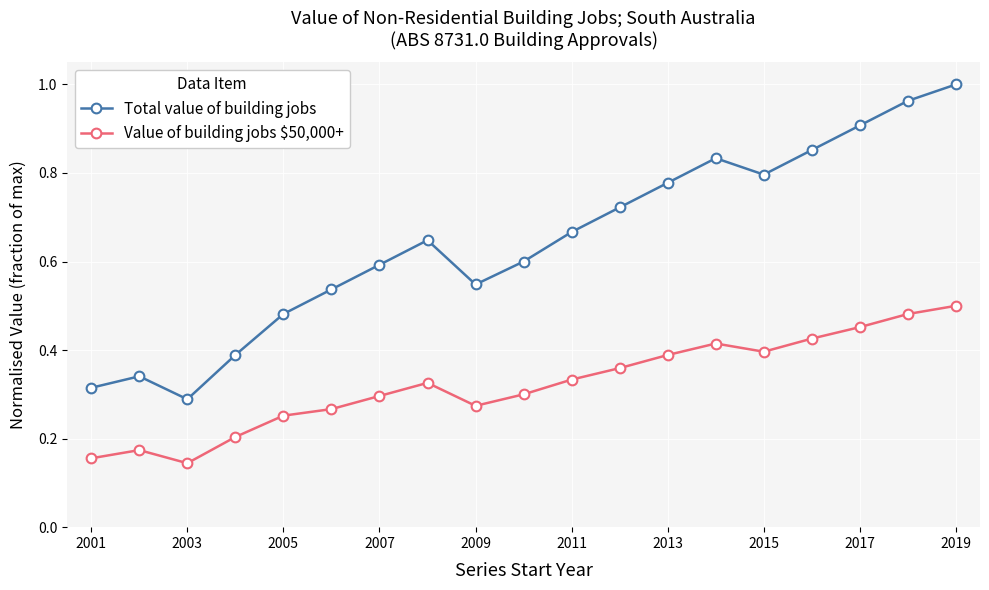

In Total value of building jobs, how many points are lower than both neighbors (excluding endpoints)?

3